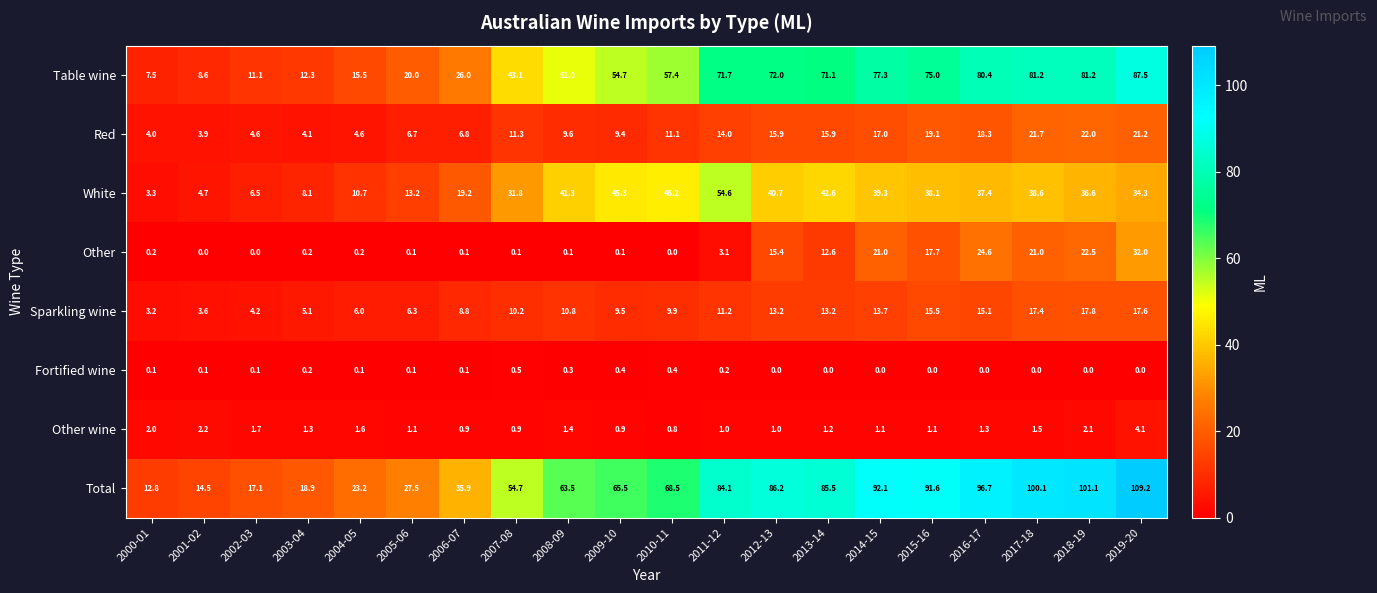

How many categories are shown in the chart?

20